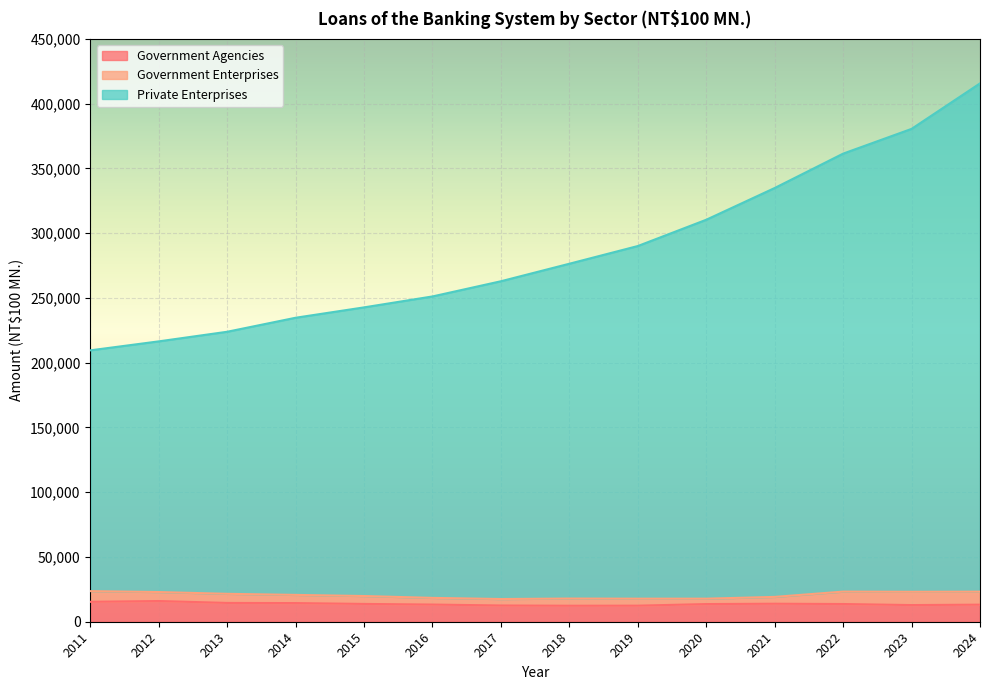

The value of Private Enterprises at 2018 is 68716. True or false?

False